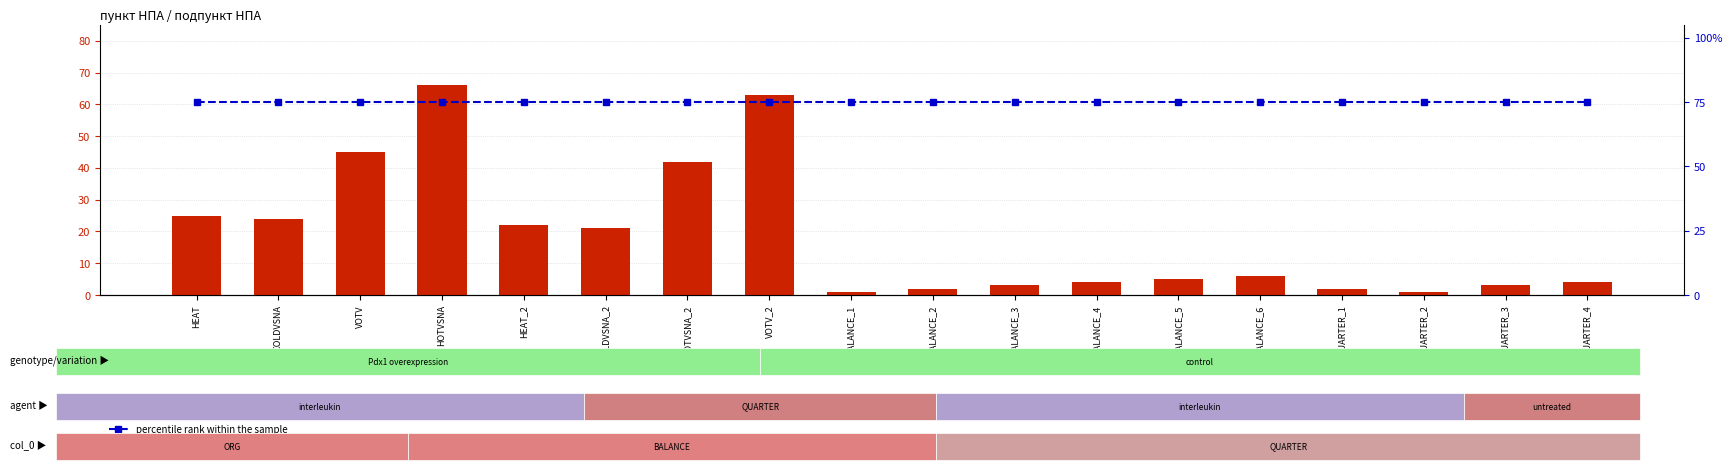

What is the greatest value displayed?

75